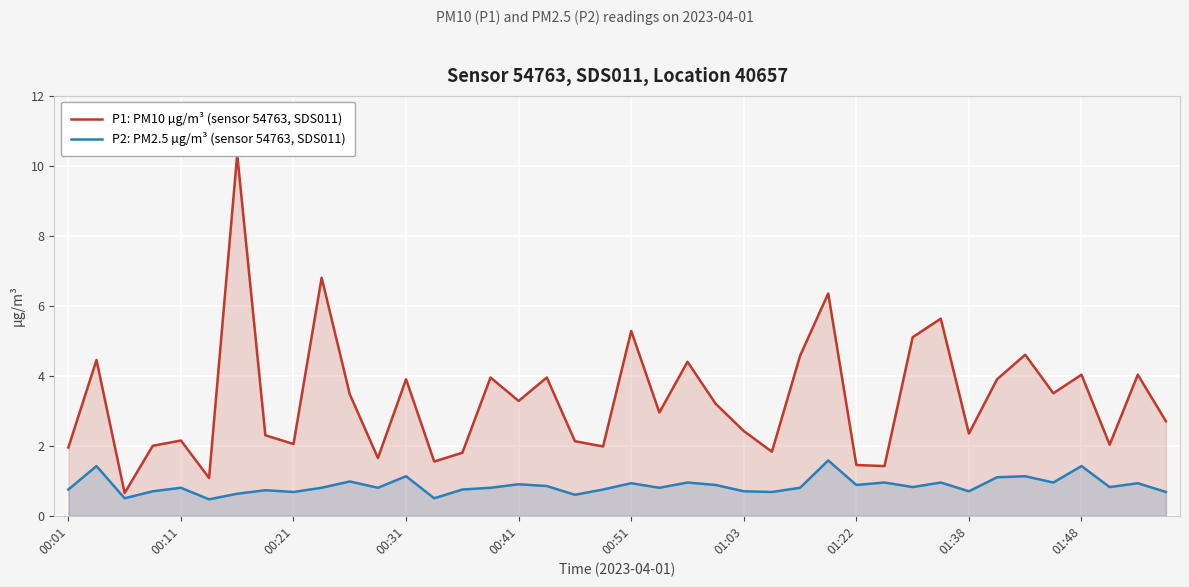

What is the minimum value for P2: PM2.5 µg/m³ (sensor 54763, SDS011)?

0.5